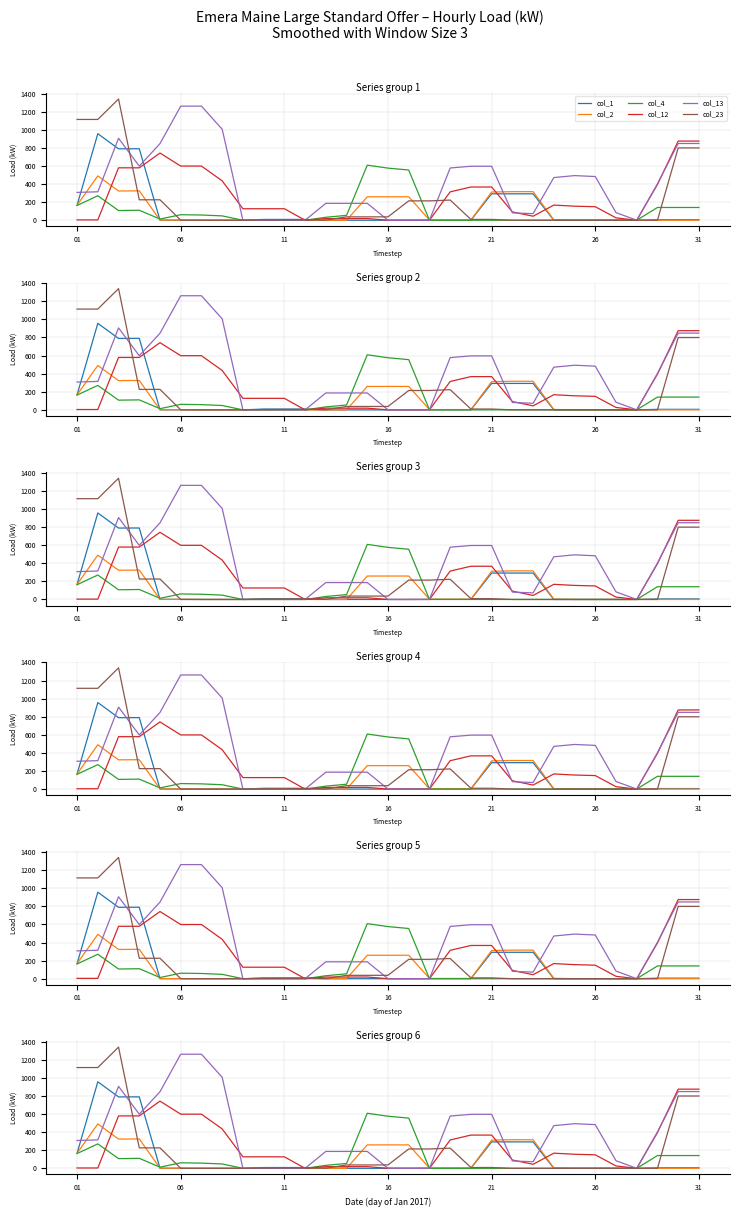

What is the approximate value of col_2 at 21?

316.0